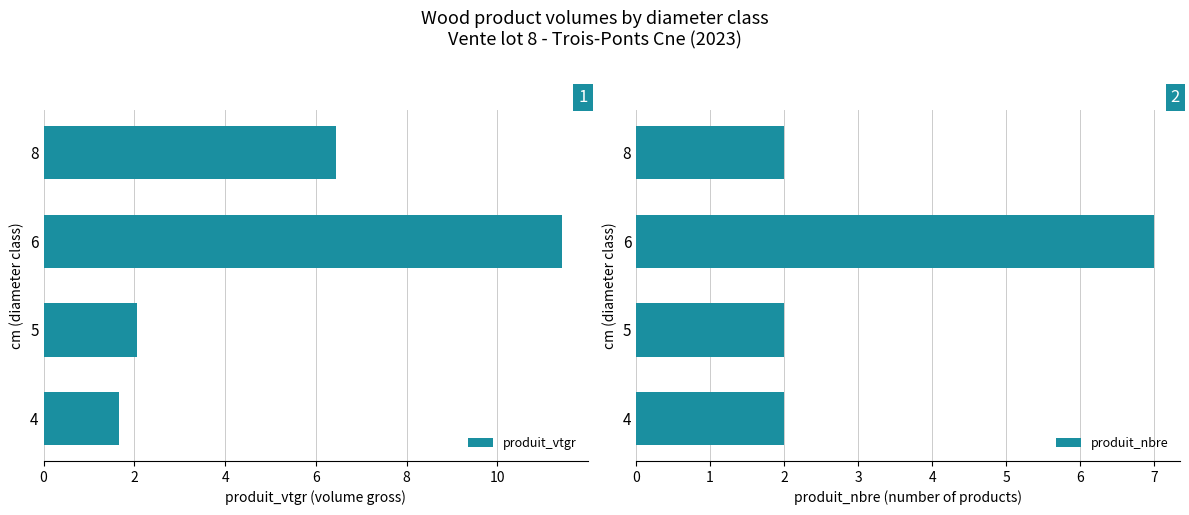

What is the difference between the maximum and minimum values in the produit_nbre series?

5